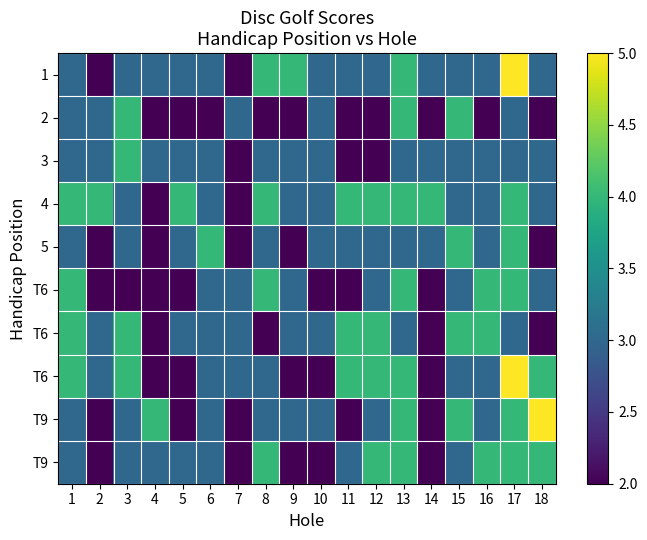

Which category has the lowest value across all series?

2